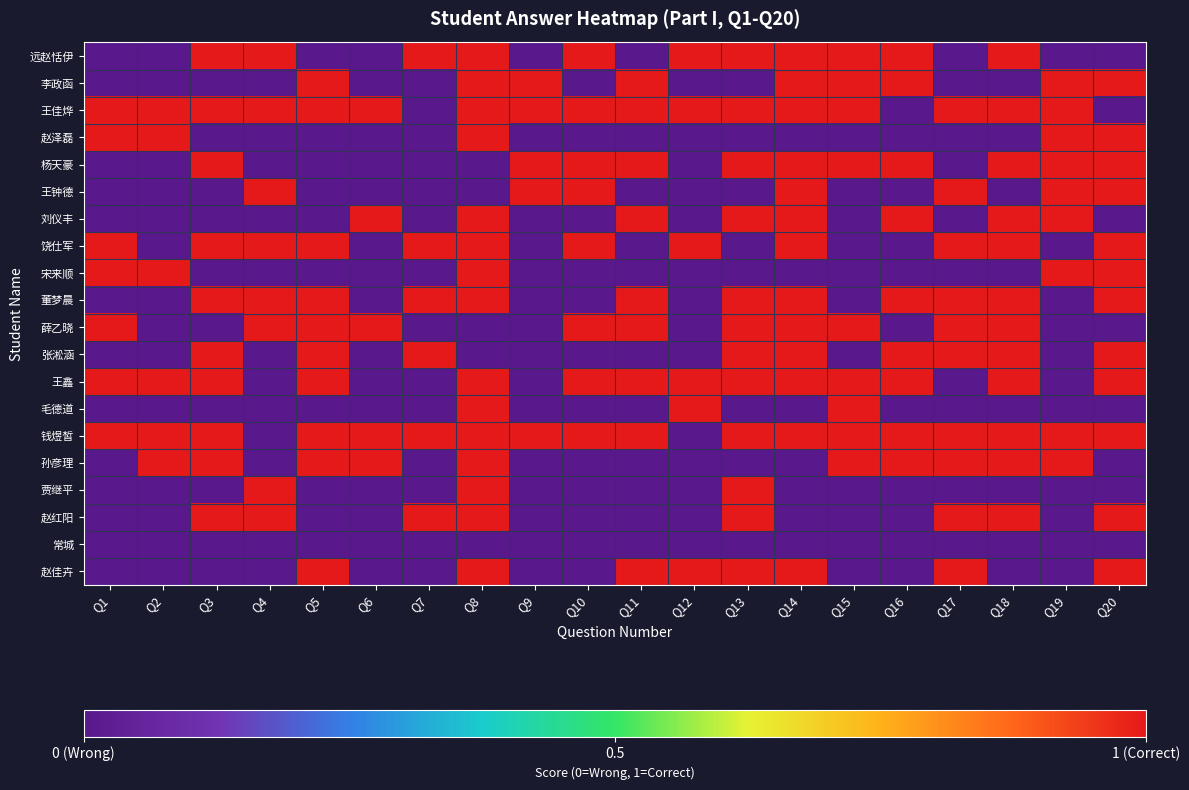

At which category is the sum across all series the highest?

Q8